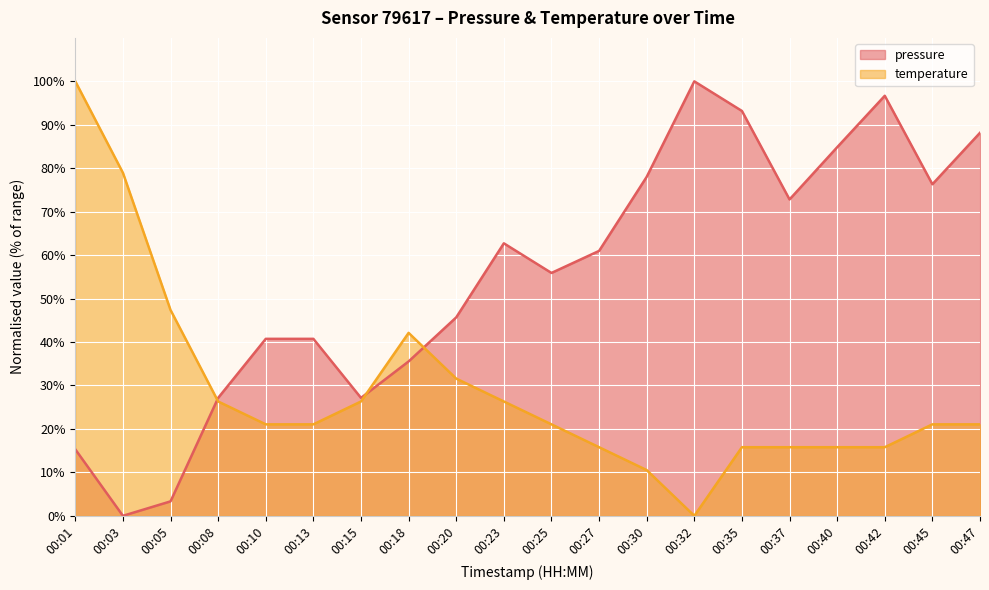

Which series has the largest range (max minus min)?

pressure